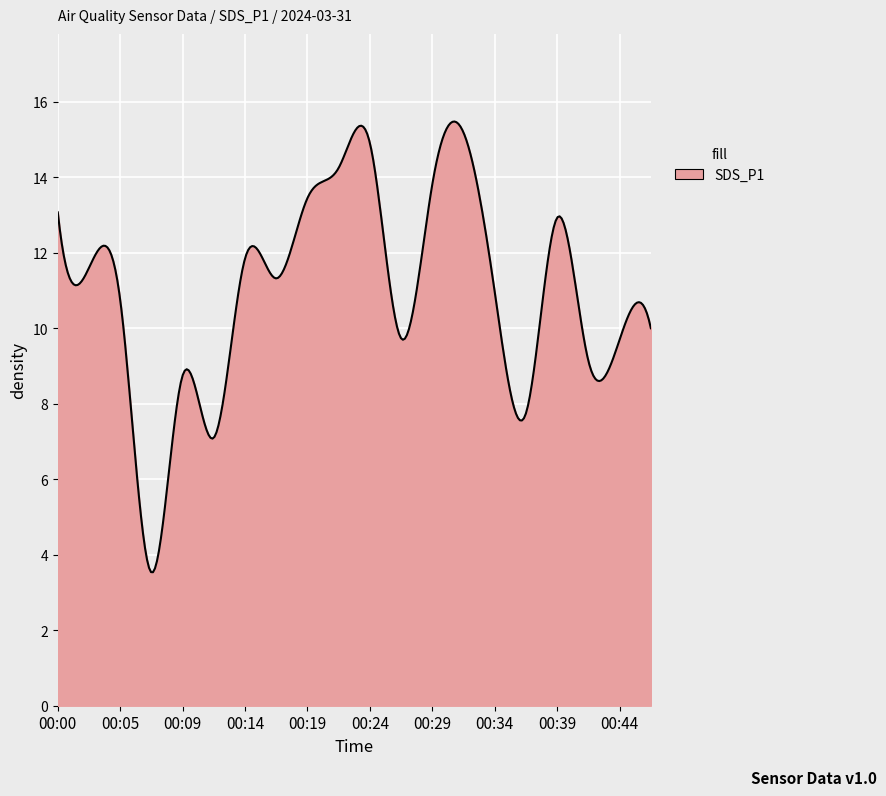

What is the maximum value shown in the chart?

15.5